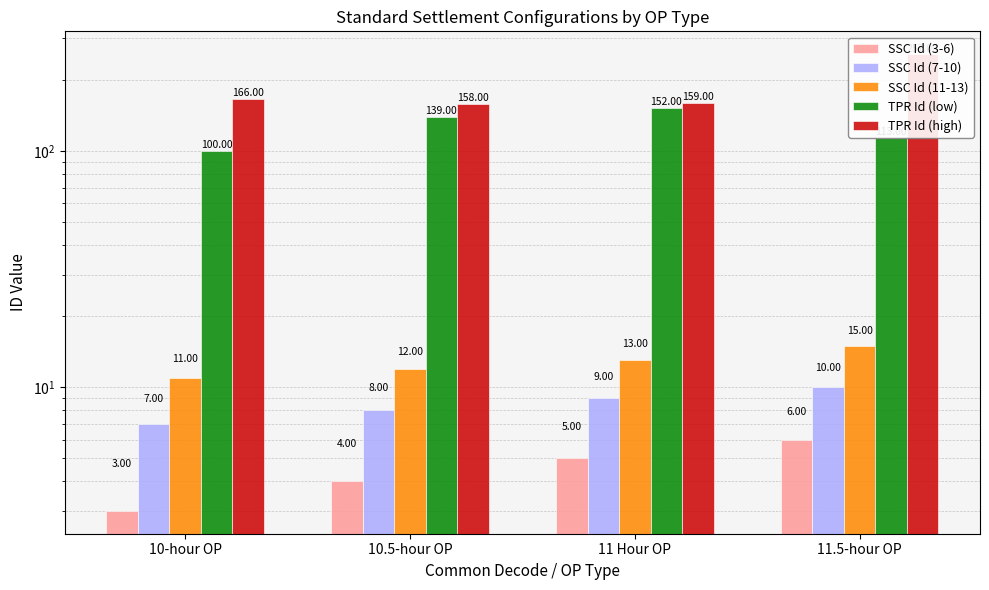

What is the average value of the SSC Id (3-6) series?

4